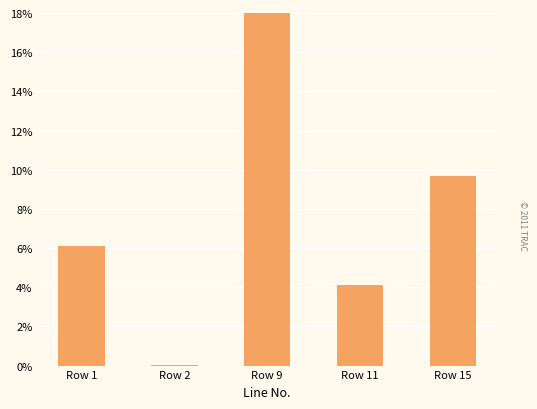

At which label is the value closest to 9?

Row 15